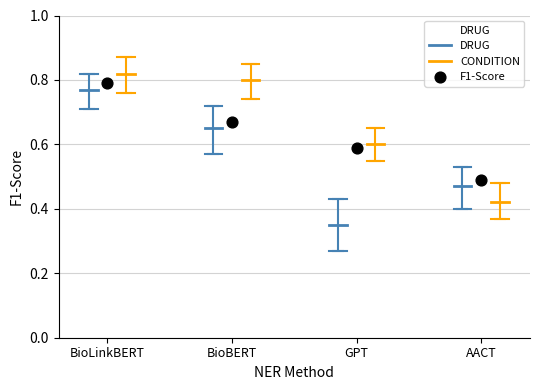

Which series contains the lowest Y value?

DRUG